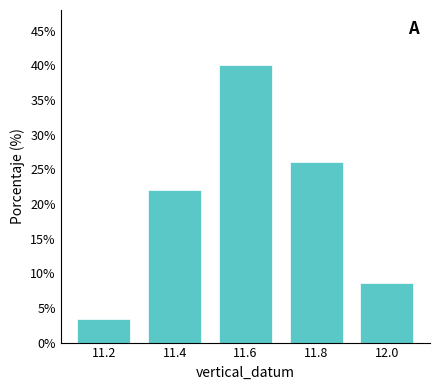

Reading left to right, list all the values displayed in this chart.

3.3	22.0	40.0	26.0	8.7